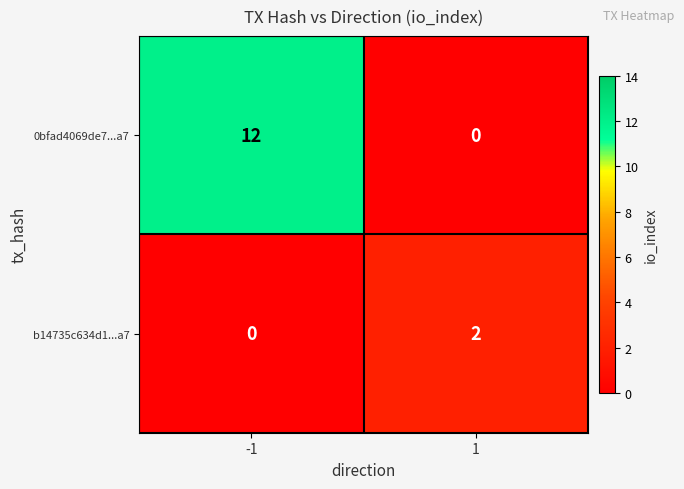

Which series has the widest spread of values?

0bfad4069de7...a7